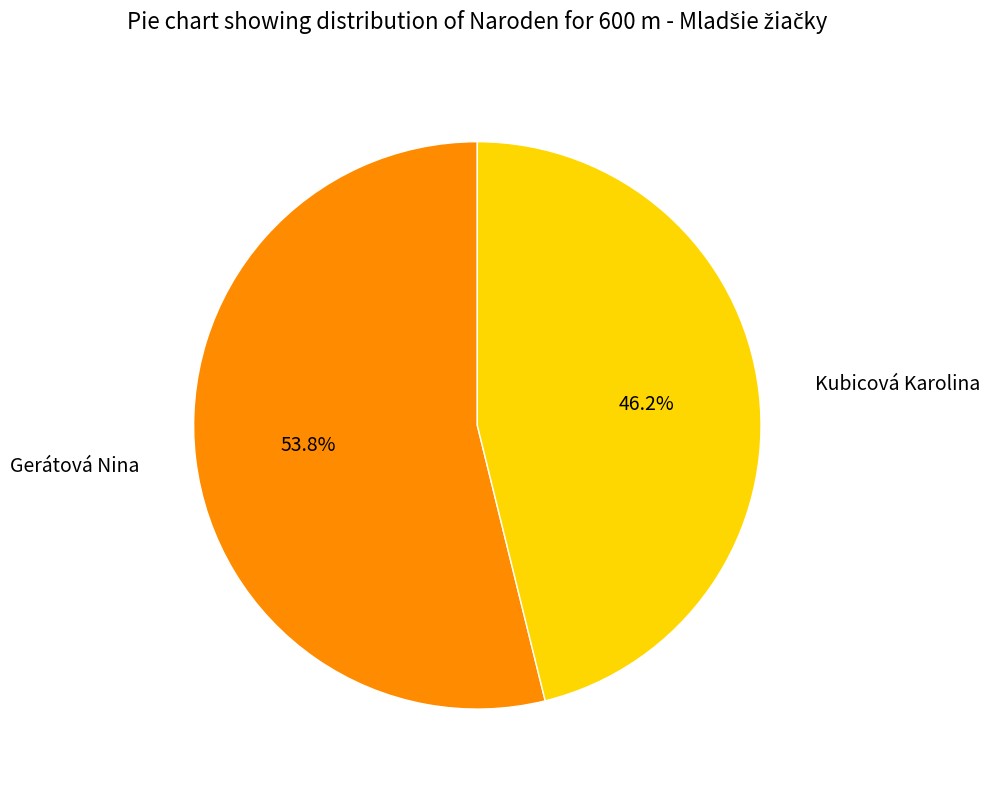

Between Gerátová Nina and Kubicová Karolina, which is larger?

Gerátová Nina